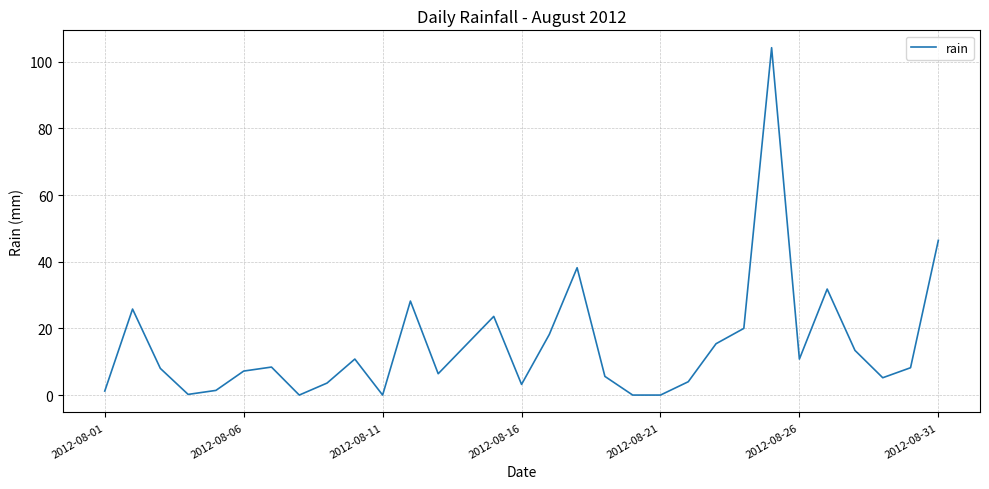

What is the maximum value shown in the chart?

104.2